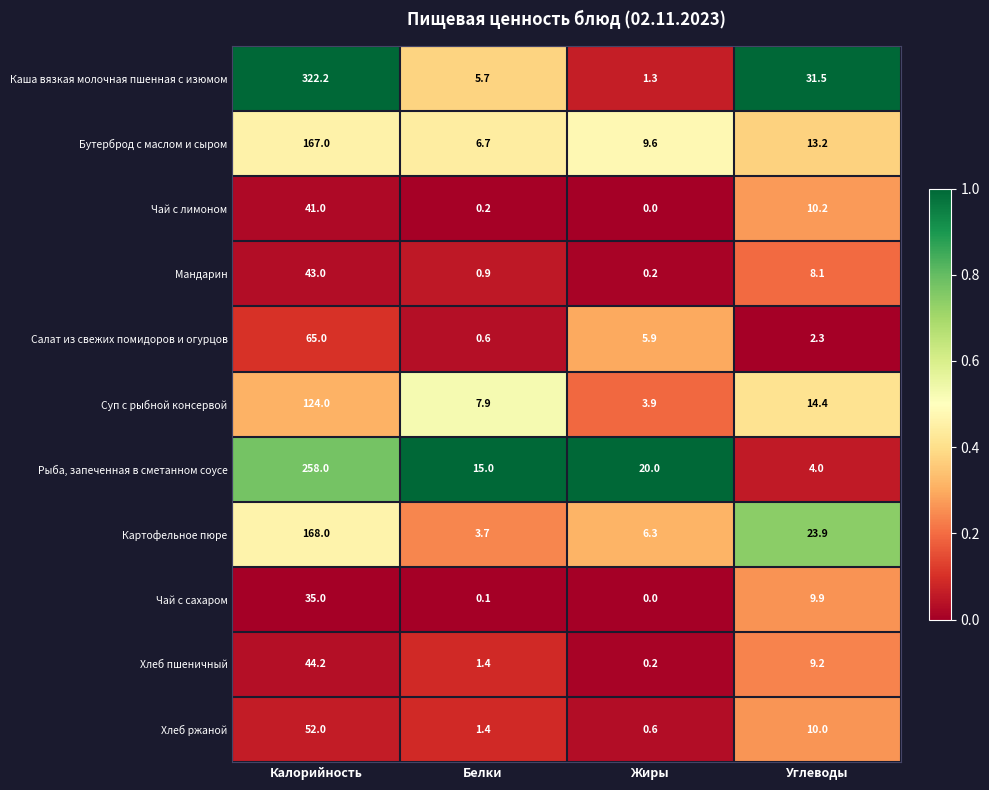

What is the greatest value displayed?

322.2